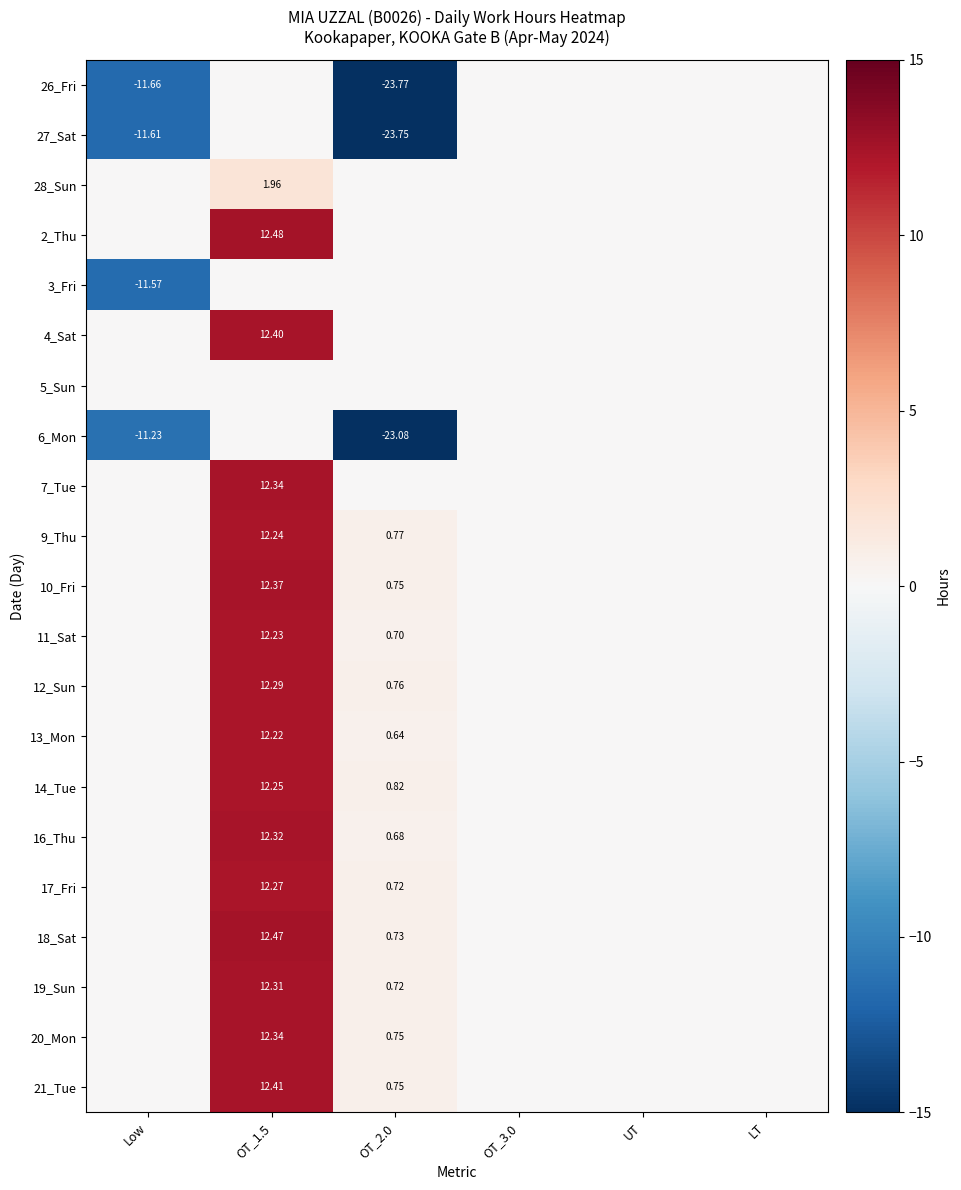

The value of 2_Thu at Low is -8.2. True or false?

False